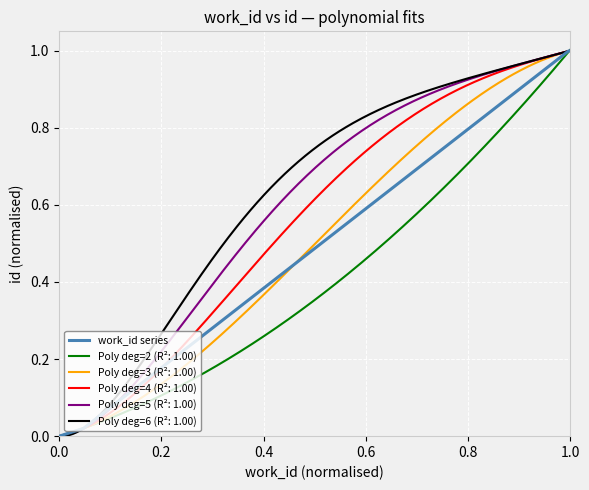

Is it true that the value at 9 is 1.0?

True